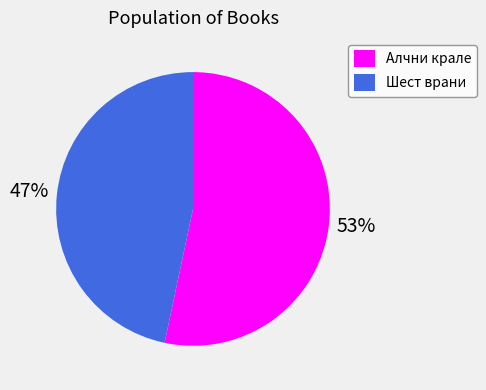

Count the number of slices in the pie.

2